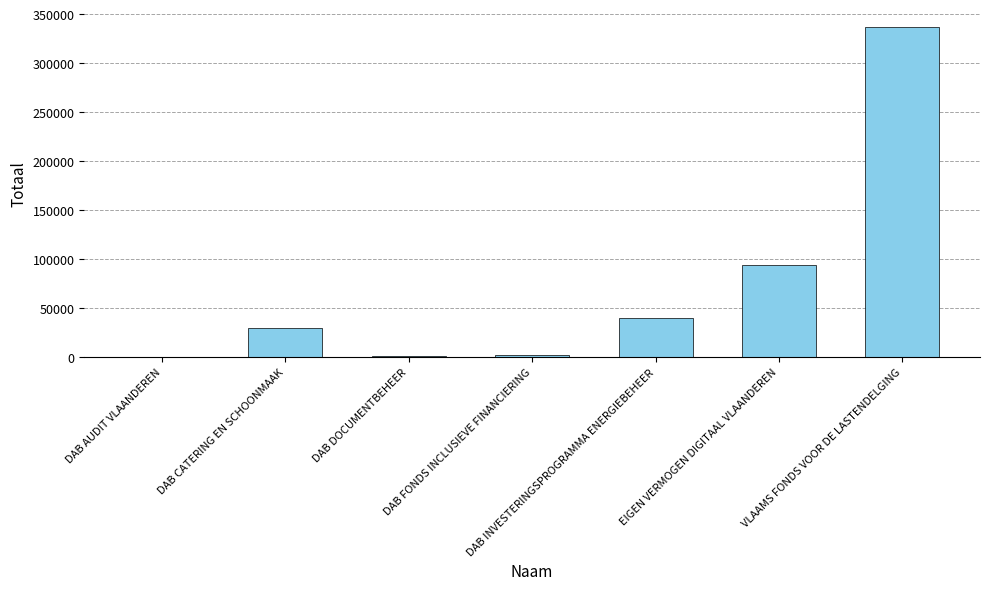

What is the sum of all values?

505907